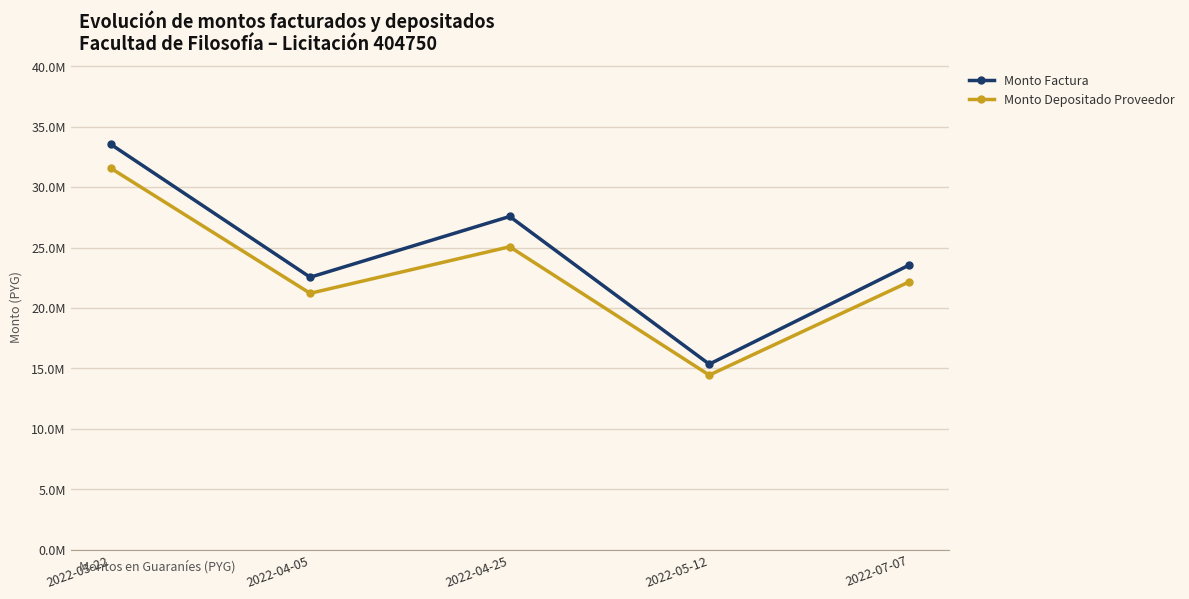

Where is the first local minimum for Monto Depositado Proveedor?

2022-04-05